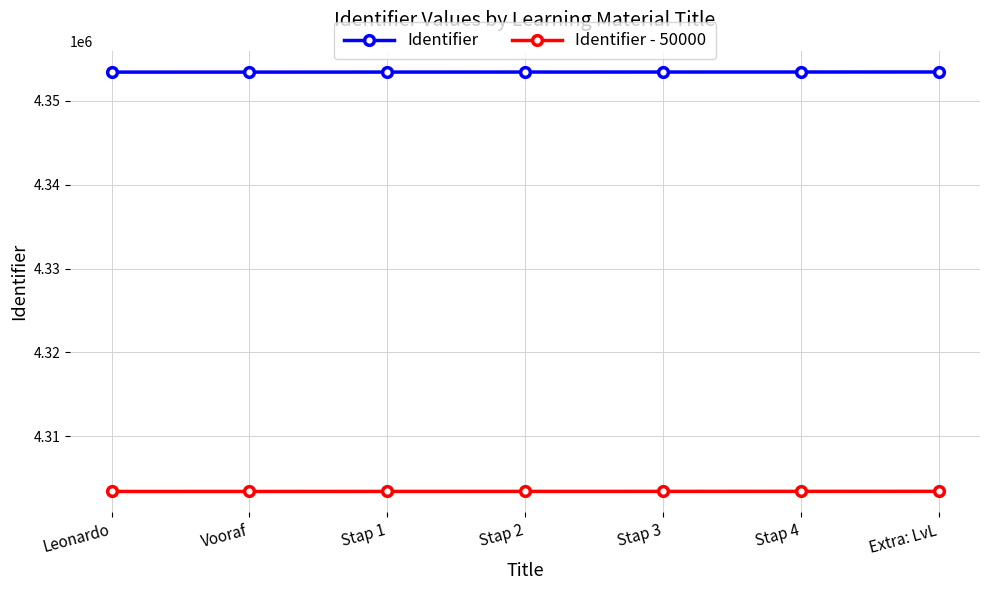

At Stap 3, list the series in order from smallest to largest.

Identifier - 50000, Identifier